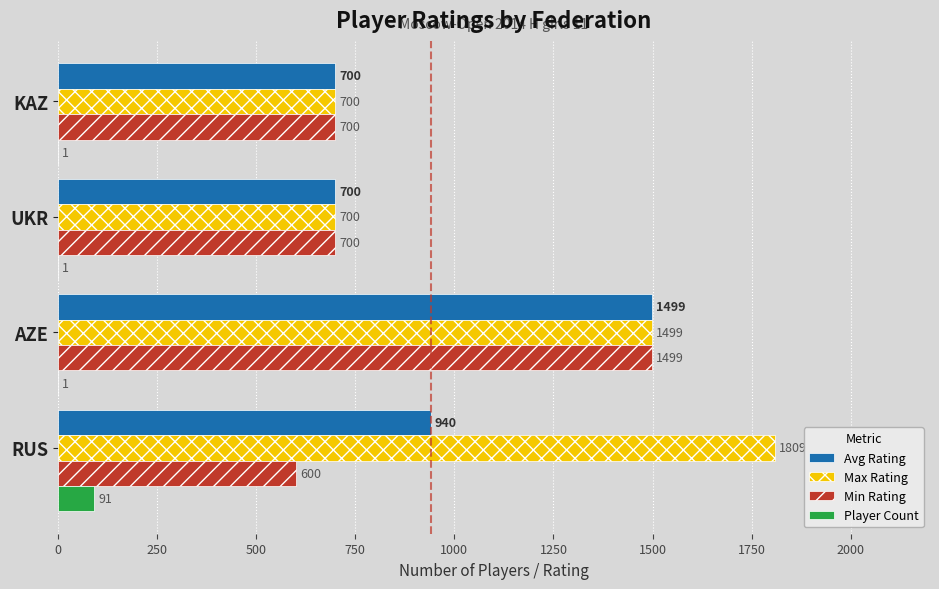

Which series has the largest total across all categories?

Max Rating